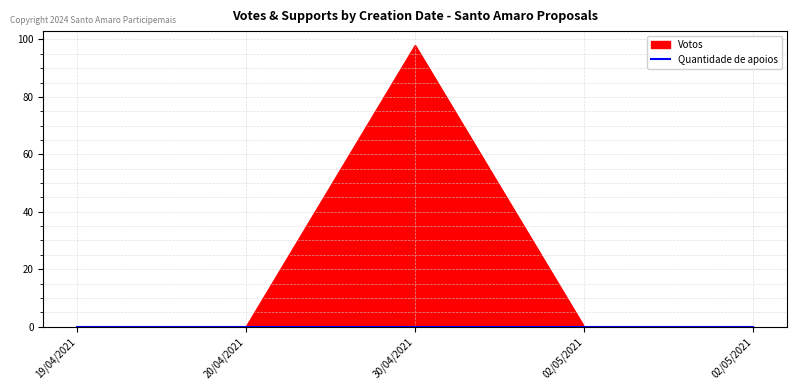

What is the label of the 1st point from the right?

02/05/2021